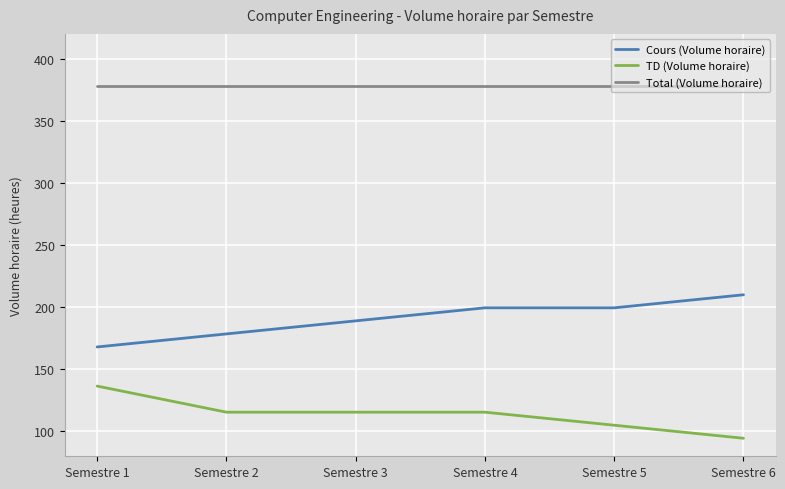

What are all the series names shown in the legend?

Cours (Volume horaire), TD (Volume horaire), Total (Volume horaire)